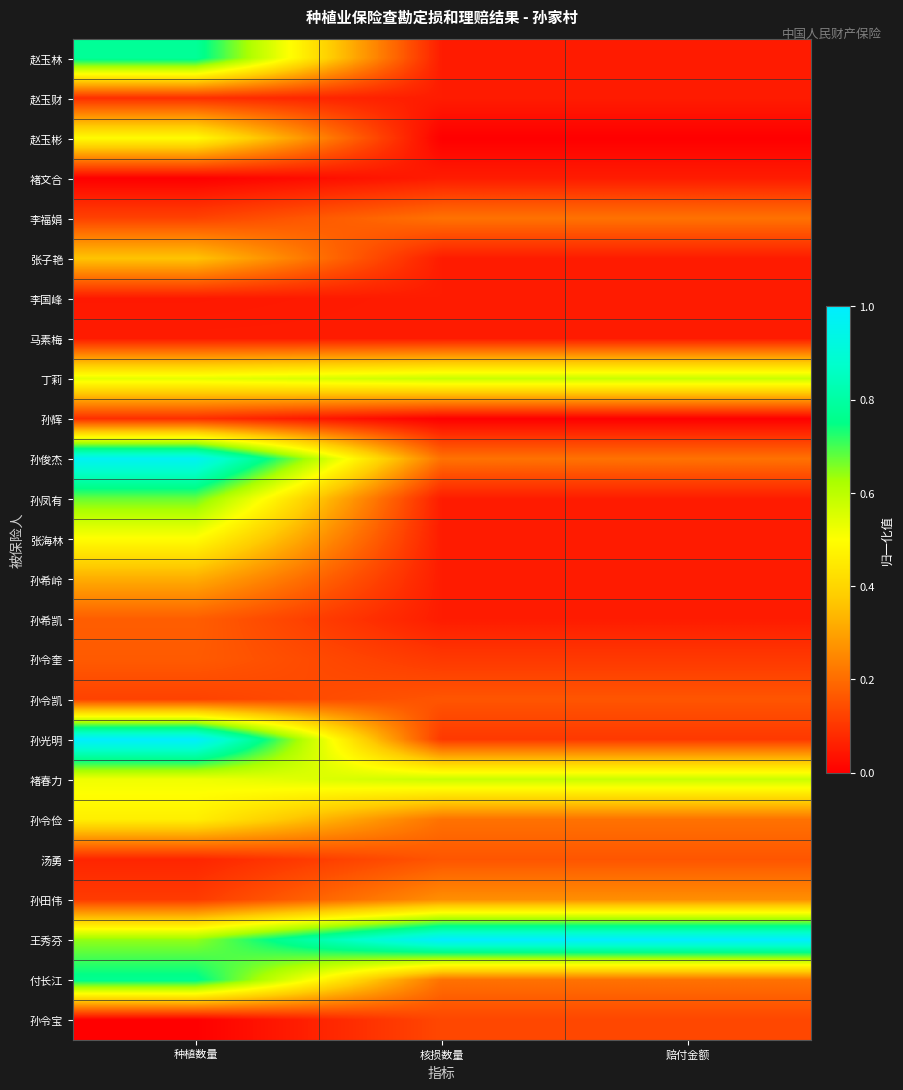

What is the difference between the highest and lowest values at 核损数量?

1.0